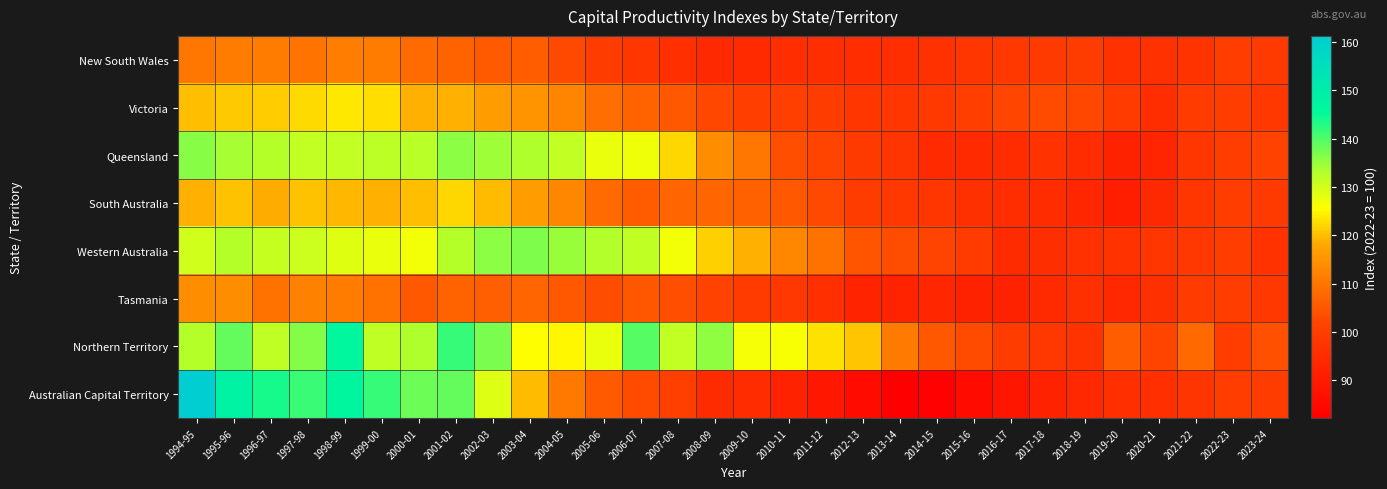

Reading left to right, list all the values displayed in this chart.

New South Wales: 1994-95=110.2	1995-96=111.2	1996-97=111.1	1997-98=109.8	1998-99=111.5	1999-00=111.2	2000-01=108.2	2001-02=107.1	2002-03=105.6	2003-04=106.0	2004-05=102.7	2005-06=99.7	2006-07=97.9	2007-08=96.0	2008-09=94.0	2009-10=94.3	2010-11=95.2	2011-12=95.6	2012-13=95.5	2013-14=95.7	2014-15=96.5	2015-16=97.8	2016-17=98.5	2017-18=99.2	2018-19=99.6	2019-20=96.5	2020-21=96.6	2021-22=97.3	2022-23=100.0	2023-24=99.2
Victoria: 1994-95=120.1	1995-96=121.0	1996-97=121.2	1997-98=122.7	1998-99=123.6	1999-00=122.8	2000-01=118.8	2001-02=118.9	2002-03=116.6	2003-04=115.0	2004-05=112.7	2005-06=108.8	2006-07=107.0	2007-08=105.3	2008-09=102.5	2009-10=100.2	2010-11=100.5	2011-12=99.6	2012-13=97.9	2013-14=97.8	2014-15=98.8	2015-16=100.2	2016-17=102.0	2017-18=103.0	2018-19=102.5	2019-20=99.4	2020-21=95.5	2021-22=99.3	2022-23=100.0	2023-24=98.5
Queensland: 1994-95=136.2	1995-96=133.9	1996-97=132.8	1997-98=131.5	1998-99=131.5	1999-00=132.1	2000-01=132.2	2001-02=135.6	2002-03=134.7	2003-04=133.4	2004-05=131.4	2005-06=127.8	2006-07=127.2	2007-08=122.0	2008-09=114.0	2009-10=110.2	2010-11=103.6	2011-12=101.9	2012-13=99.2	2013-14=97.4	2014-15=94.4	2015-16=94.4	2016-17=95.0	2017-18=96.8	2018-19=95.1	2019-20=92.3	2020-21=93.2	2021-22=97.9	2022-23=100.0	2023-24=101.2
South Australia: 1994-95=118.9	1995-96=120.3	1996-97=118.4	1997-98=120.3	1998-99=119.3	1999-00=119.0	2000-01=119.9	2001-02=122.2	2002-03=119.8	2003-04=116.5	2004-05=112.9	2005-06=108.4	2006-07=105.8	2007-08=107.5	2008-09=107.3	2009-10=106.7	2010-11=105.2	2011-12=102.9	2012-13=99.7	2013-14=98.4	2014-15=97.9	2015-16=96.4	2016-17=95.3	2017-18=95.1	2018-19=93.5	2019-20=91.4	2020-21=94.2	2021-22=97.8	2022-23=100.0	2023-24=99.0
Western Australia: 1994-95=130.2	1995-96=132.6	1996-97=131.1	1997-98=130.5	1998-99=128.7	1999-00=127.9	2000-01=126.8	2001-02=132.6	2002-03=135.8	2003-04=136.8	2004-05=134.8	2005-06=133.1	2006-07=131.7	2007-08=126.7	2008-09=121.6	2009-10=118.7	2010-11=113.0	2011-12=109.6	2012-13=104.6	2013-14=103.3	2014-15=101.4	2015-16=99.2	2016-17=94.7	2017-18=95.7	2018-19=96.7	2019-20=96.8	2020-21=97.8	2021-22=98.1	2022-23=100.0	2023-24=96.8
Tasmania: 1994-95=113.8	1995-96=113.8	1996-97=109.7	1997-98=111.9	1998-99=111.1	1999-00=109.5	2000-01=105.3	2001-02=107.2	2002-03=106.6	2003-04=107.3	2004-05=105.2	2005-06=103.5	2006-07=105.0	2007-08=103.8	2008-09=101.1	2009-10=99.3	2010-11=98.2	2011-12=95.8	2012-13=92.6	2013-14=92.5	2014-15=93.6	2015-16=92.3	2016-17=92.3	2017-18=94.5	2018-19=96.3	2019-20=93.8	2020-21=96.3	2021-22=99.3	2022-23=100.0	2023-24=98.3
Northern Territory: 1994-95=132.7	1995-96=138.6	1996-97=131.8	1997-98=136.3	1998-99=146.2	1999-00=131.8	2000-01=133.2	2001-02=141.6	2002-03=137.0	2003-04=125.7	2004-05=124.9	2005-06=127.9	2006-07=139.3	2007-08=131.5	2008-09=135.4	2009-10=126.5	2010-11=126.2	2011-12=123.2	2012-13=120.7	2013-14=110.7	2014-15=105.2	2015-16=103.1	2016-17=99.7	2017-18=98.0	2018-19=97.3	2019-20=106.1	2020-21=101.8	2021-22=108.1	2022-23=100.0	2023-24=104.1
Australian Capital Territory: 1994-95=161.2	1995-96=147.9	1996-97=143.9	1997-98=141.3	1998-99=146.9	1999-00=141.5	2000-01=138.0	2001-02=138.5	2002-03=128.9	2003-04=119.6	2004-05=110.4	2005-06=105.6	2006-07=103.1	2007-08=100.5	2008-09=94.8	2009-10=95.1	2010-11=92.3	2011-12=89.2	2012-13=85.8	2013-14=82.2	2014-15=82.7	2015-16=85.8	2016-17=88.9	2017-18=92.1	2018-19=93.9	2019-20=95.8	2020-21=96.1	2021-22=97.6	2022-23=100.0	2023-24=99.7